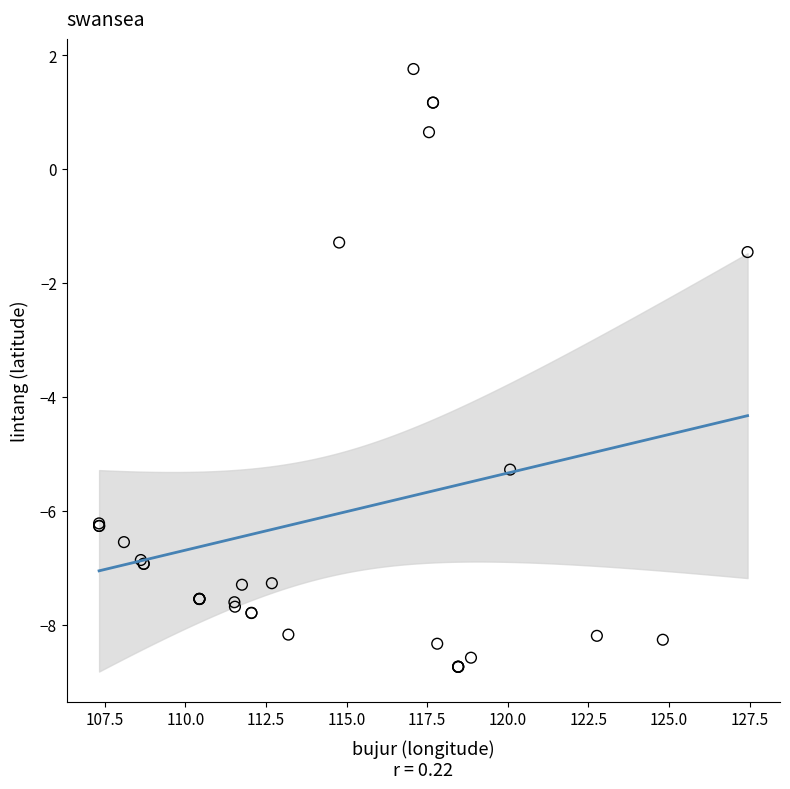

What Y value in the scatter plot is closest to -3?

-1.5